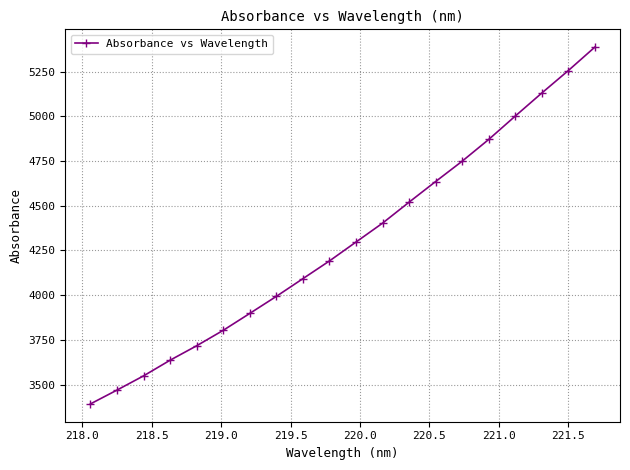

What is the value of the 2nd point from the left?

3469.3